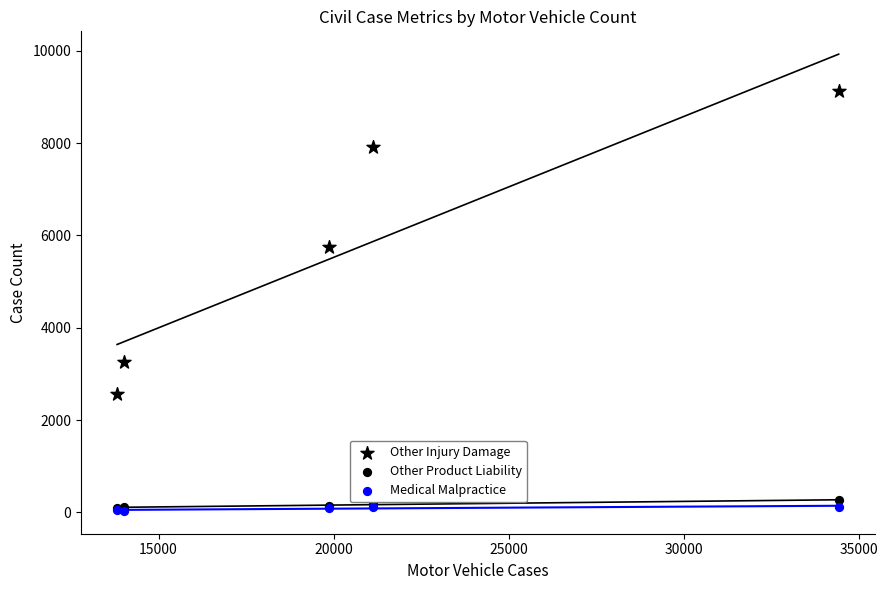

What are all the series names shown in the legend?

Other Injury Damage, Other Product Liability, Medical Malpractice